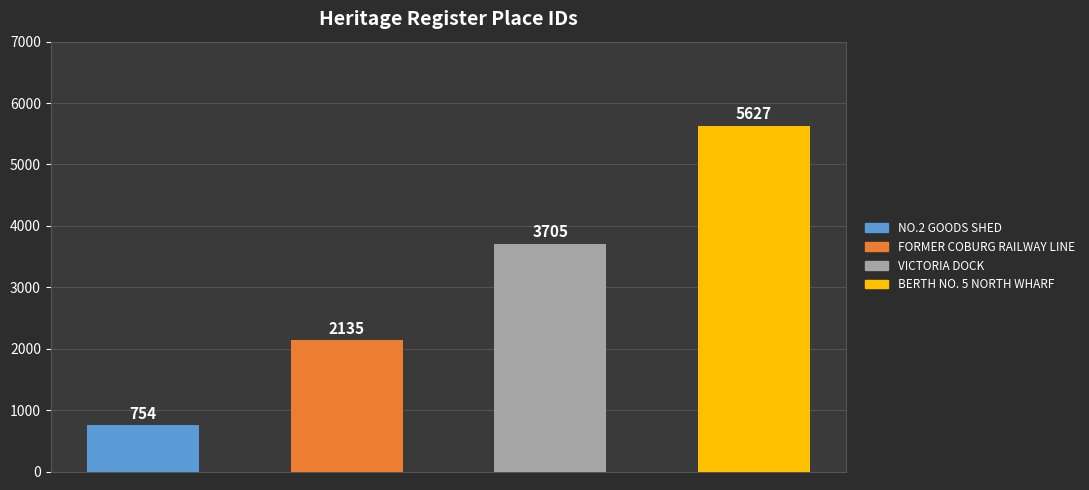

What position from the left is FORMER COBURG RAILWAY LINE?

2